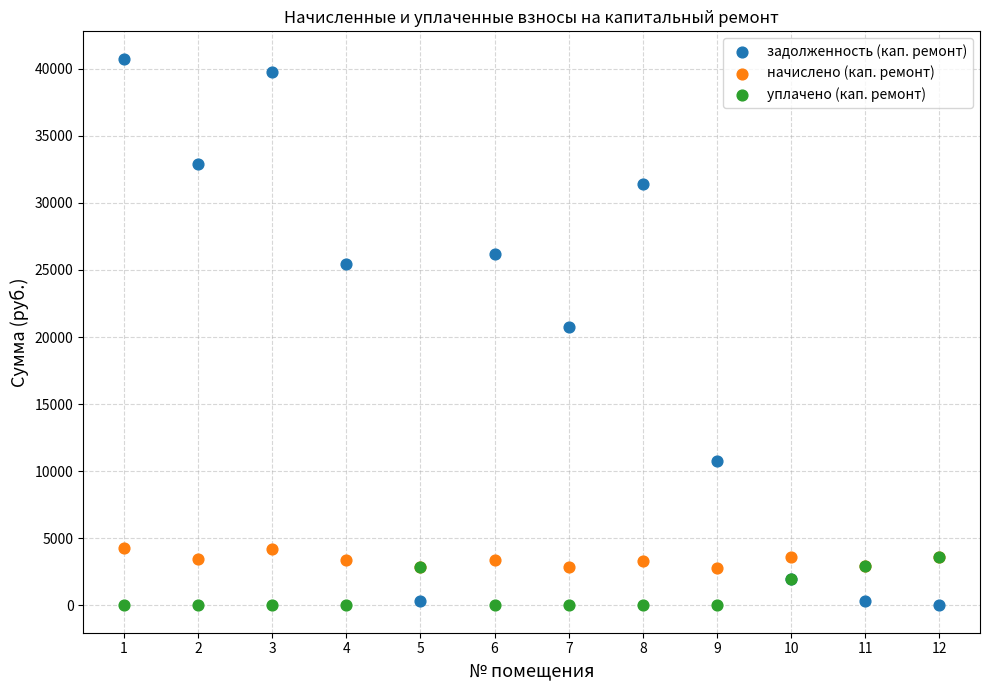

What are all the series names shown in the legend?

задолженность (кап. ремонт), начислено (кап. ремонт), уплачено (кап. ремонт)